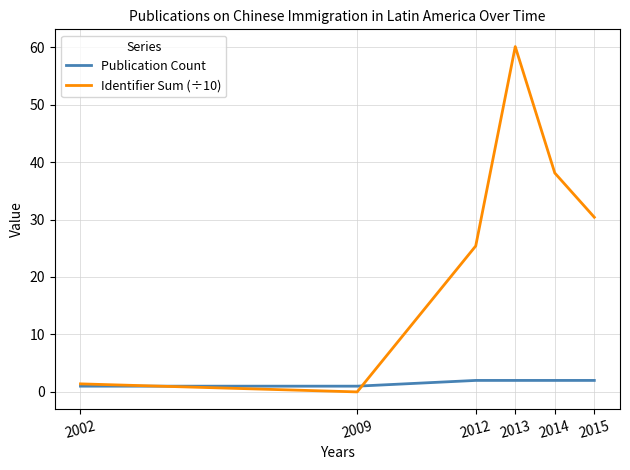

List the series in order of their overall mean, highest first.

Identifier Sum (÷10), Publication Count